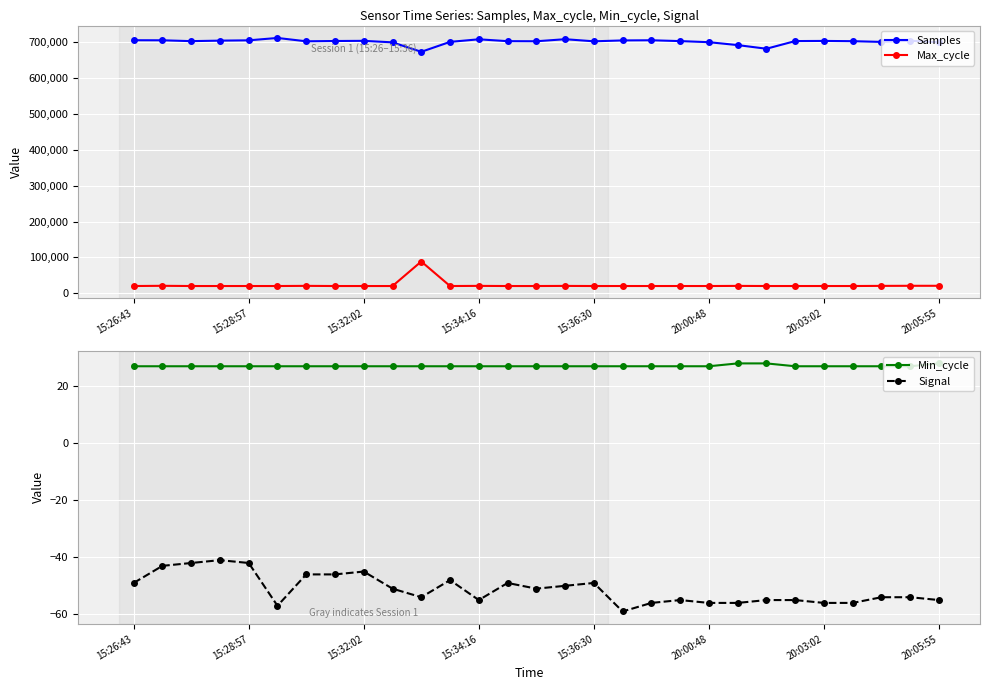

True or false: Max_cycle and Samples cross at least once.

False